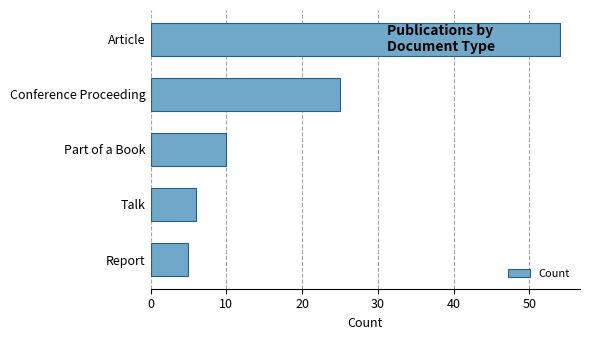

Reading bottom to top, list all the values displayed in this chart.

5	6	10	25	54